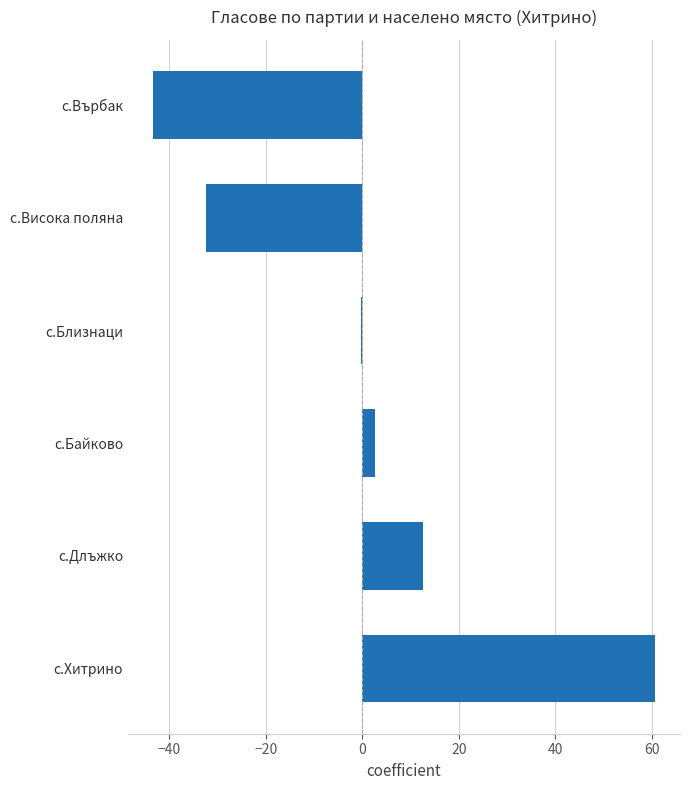

True or false: the data shows 12.7 at с.Длъжко.

True